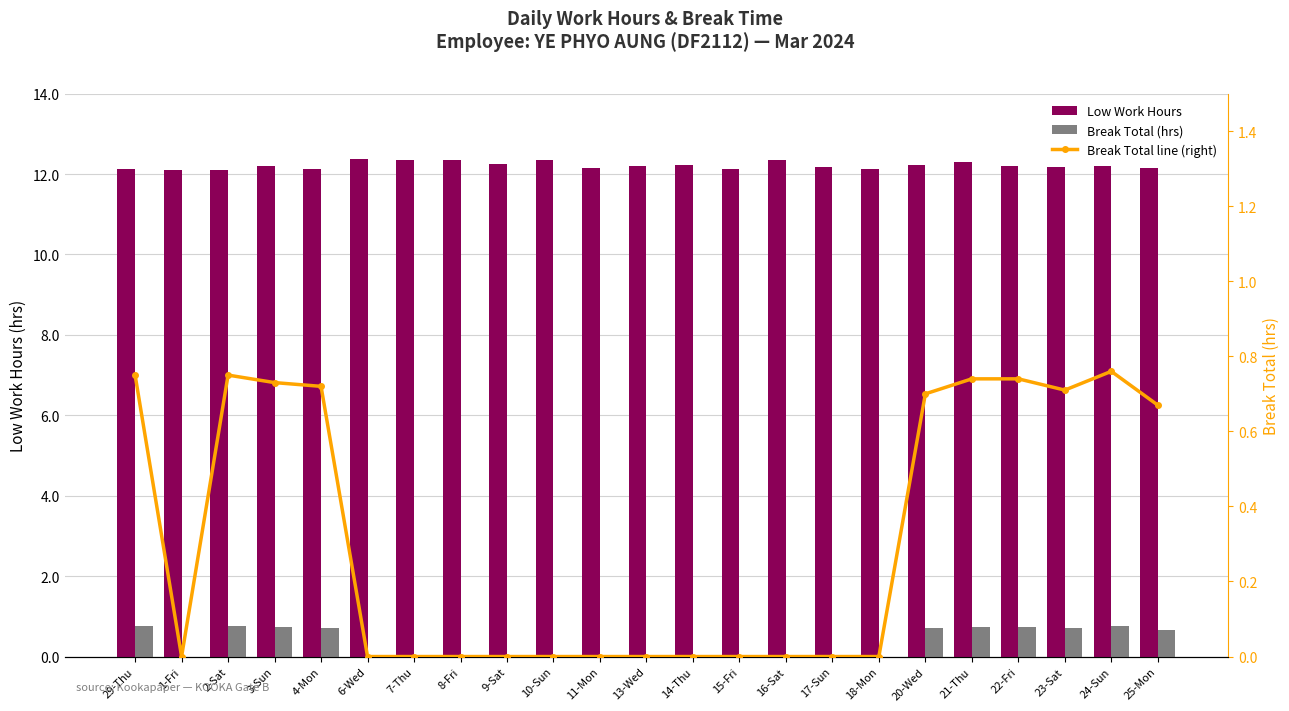

Is the value of Low Work Hours at 22-Fri greater than the value of Break Total (hrs) at 4-Mon?

Yes